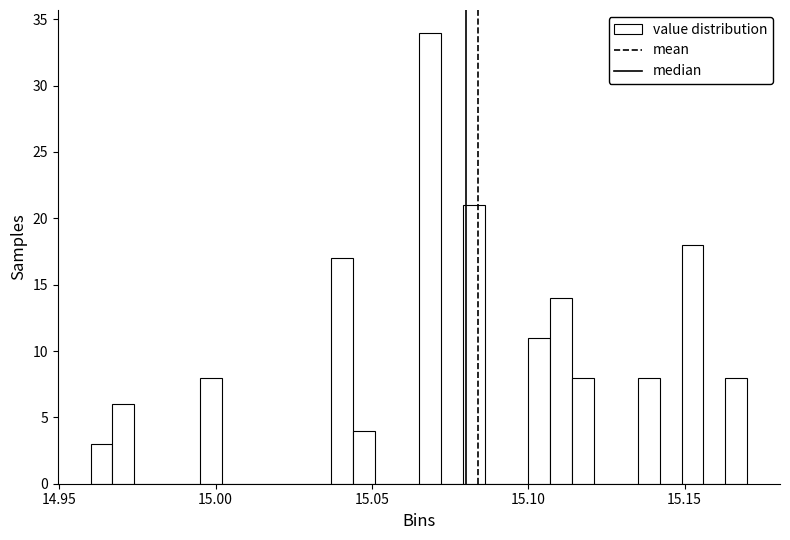

Around what value on the x-axis is the tallest bar? Give the approximate position of its centre, as read against the axis.

15.070